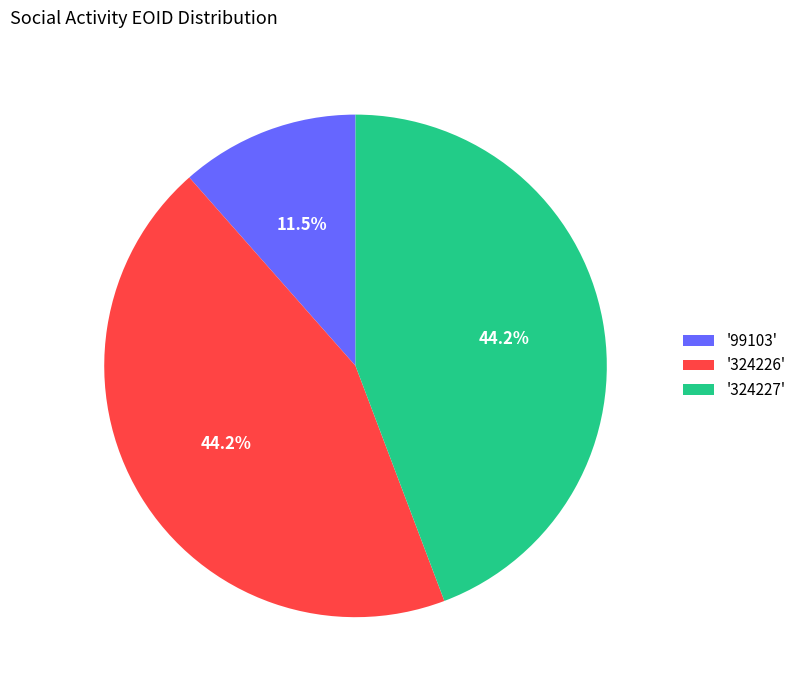

What is the smallest slice in the pie chart?

'99103'